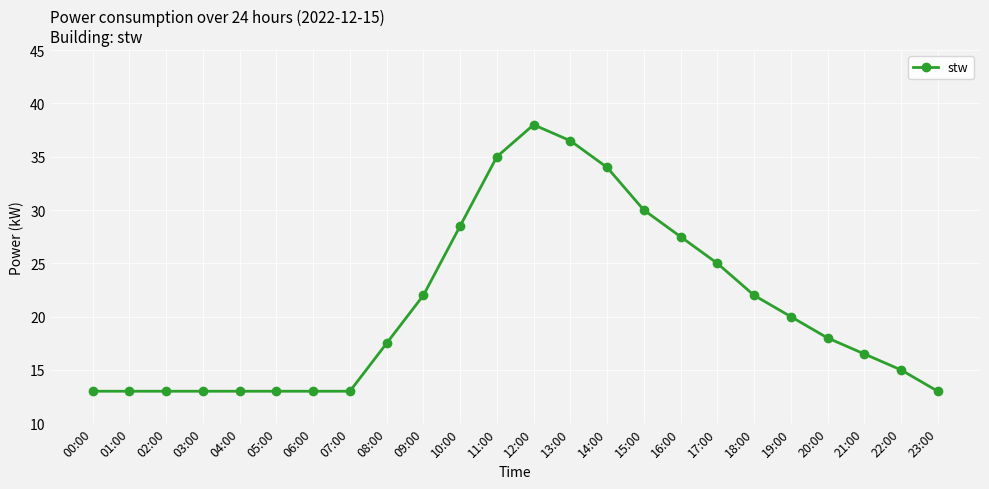

True or false: there are more than 0 points higher than both neighbors.

True